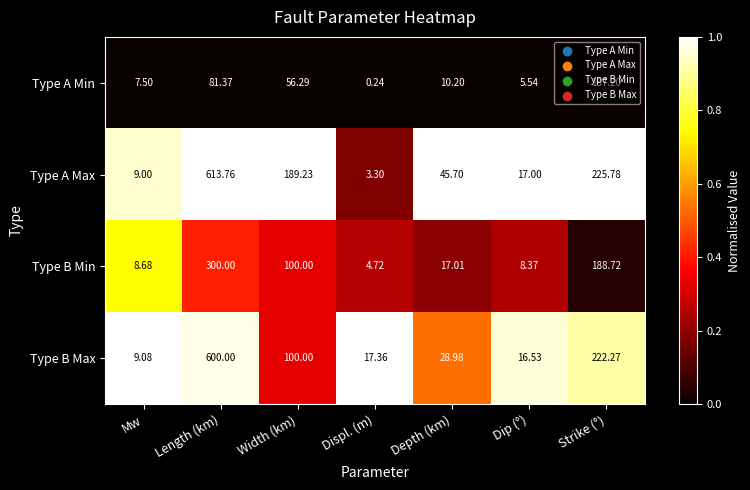

Which series has the largest total across all categories?

Type A Max